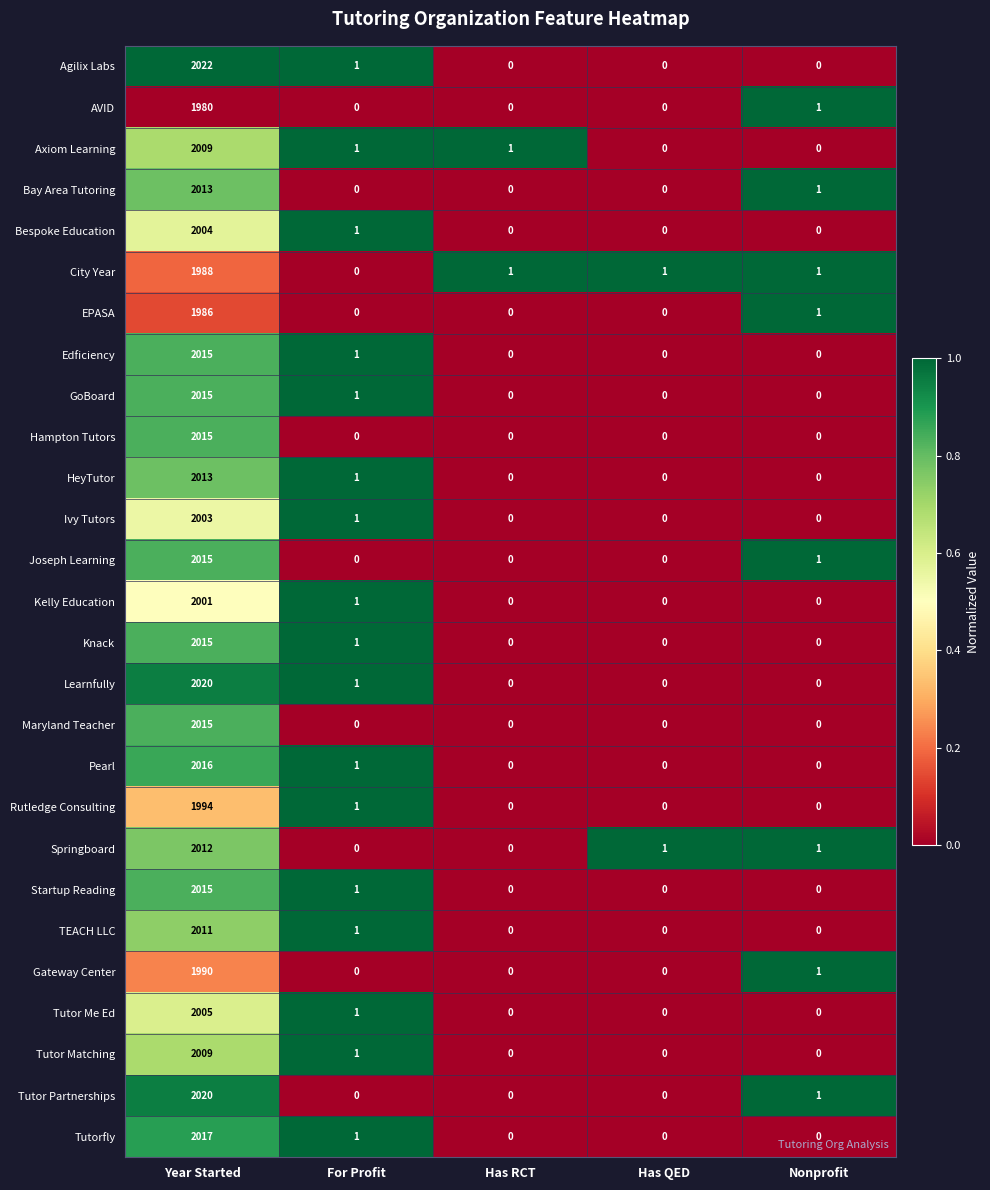

True or false: Knack has a value of 875 at Has QED.

False